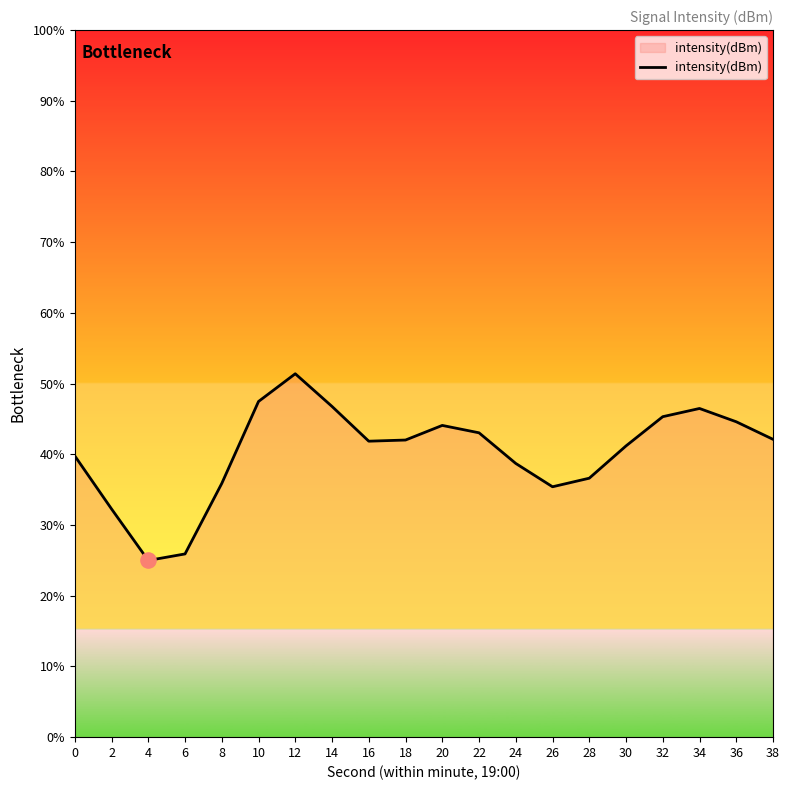

What is the ratio of the value at 0 to the value at 4?

1.6